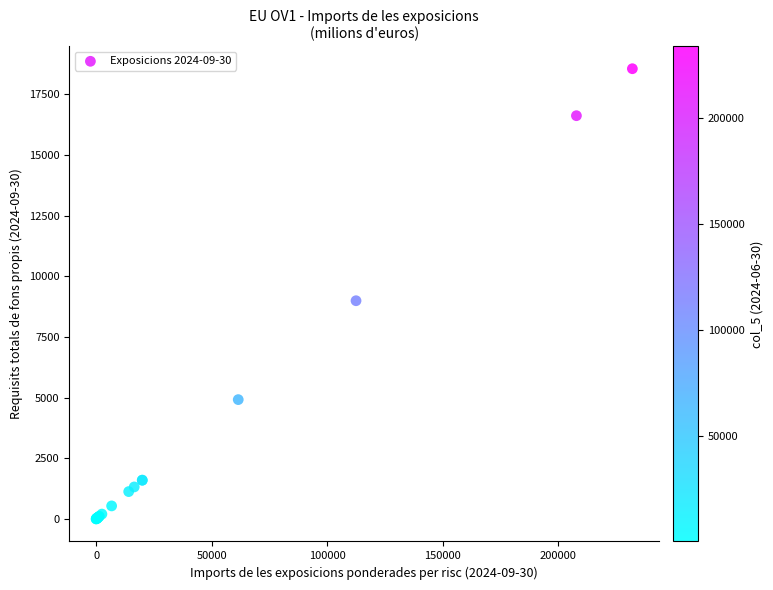

What Y value in the scatter plot is closest to 9281?

8997.2